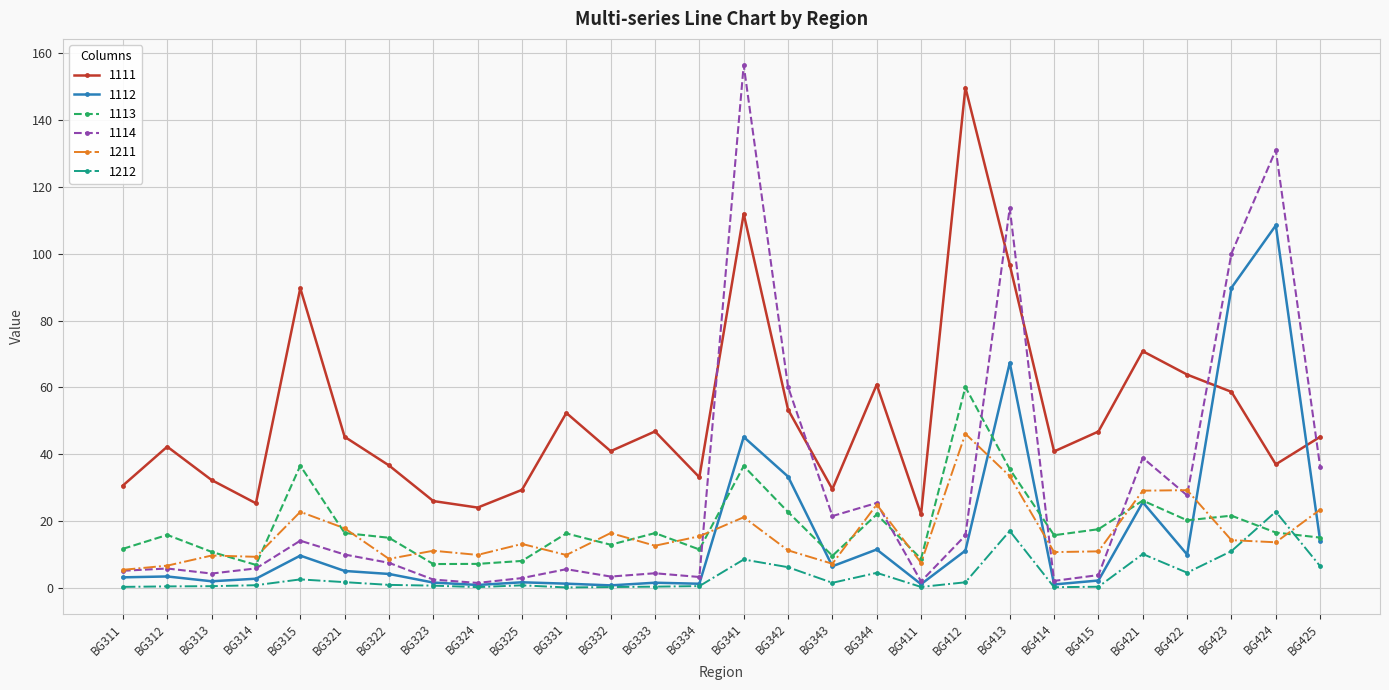

Does the chart display data point markers on the line(s)?

Yes